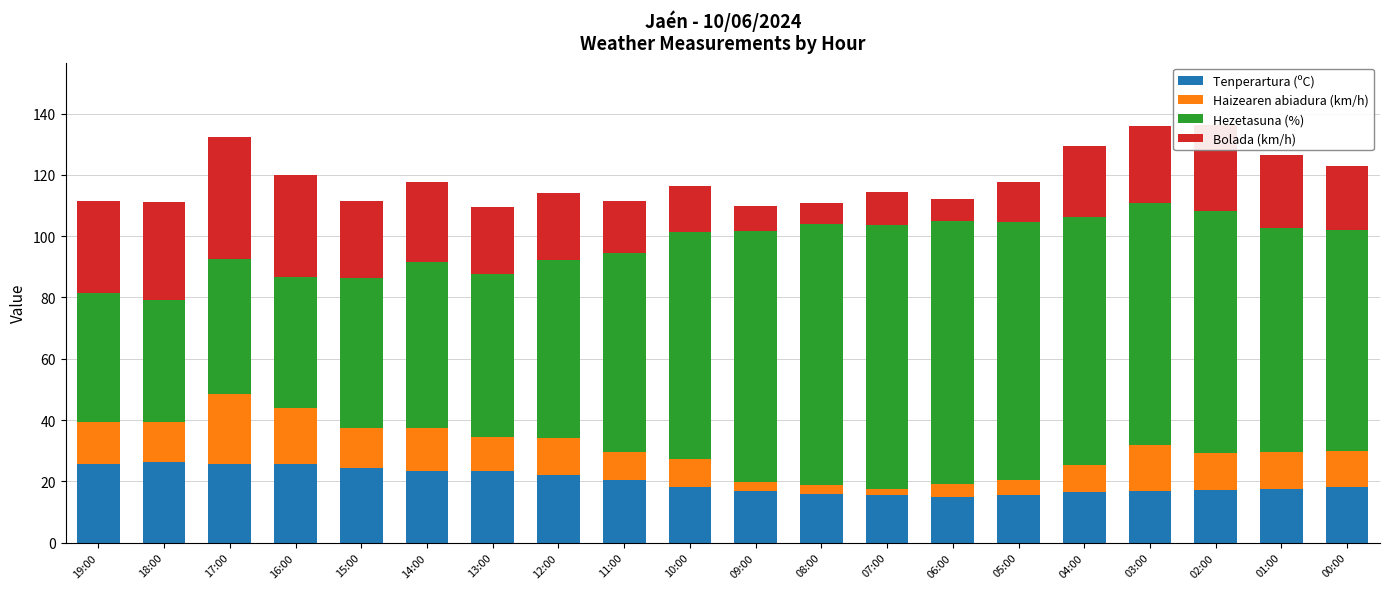

What is the maximum value for Tenperartura (ºC)?

26.2